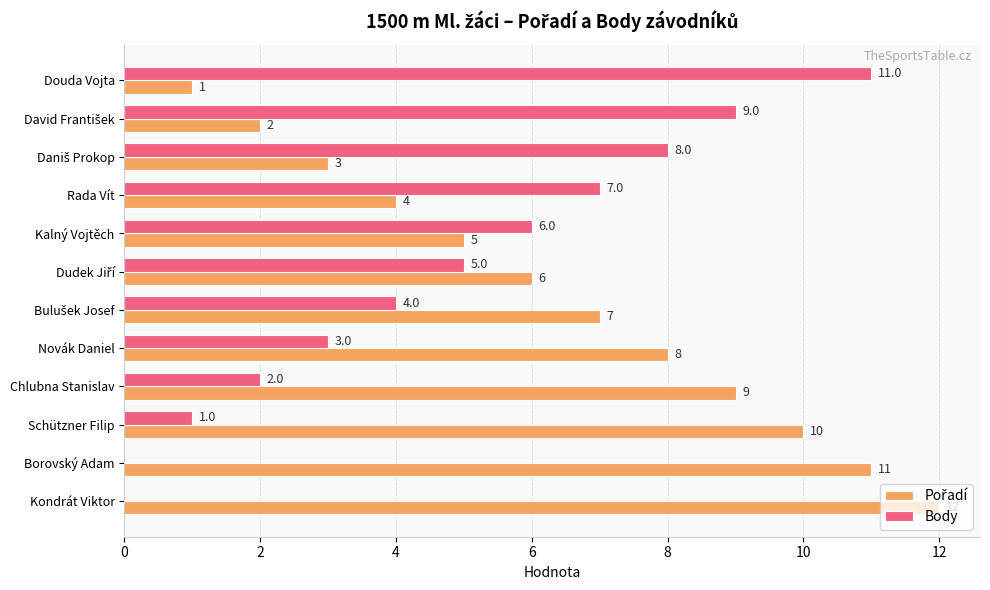

True or false: Body has a value of 3 at Novák Daniel.

True